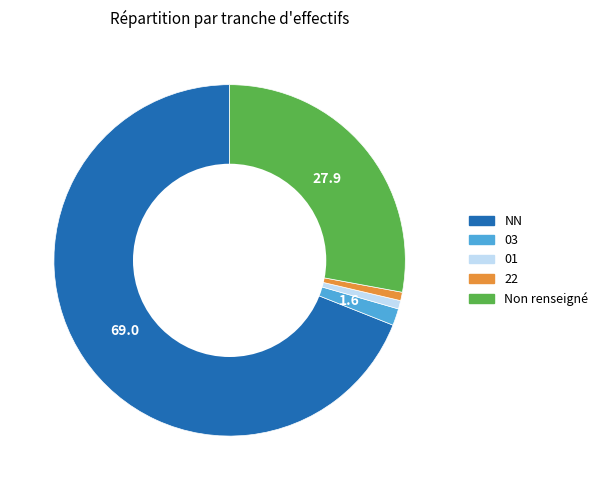

Is there a majority slice in this chart?

Yes